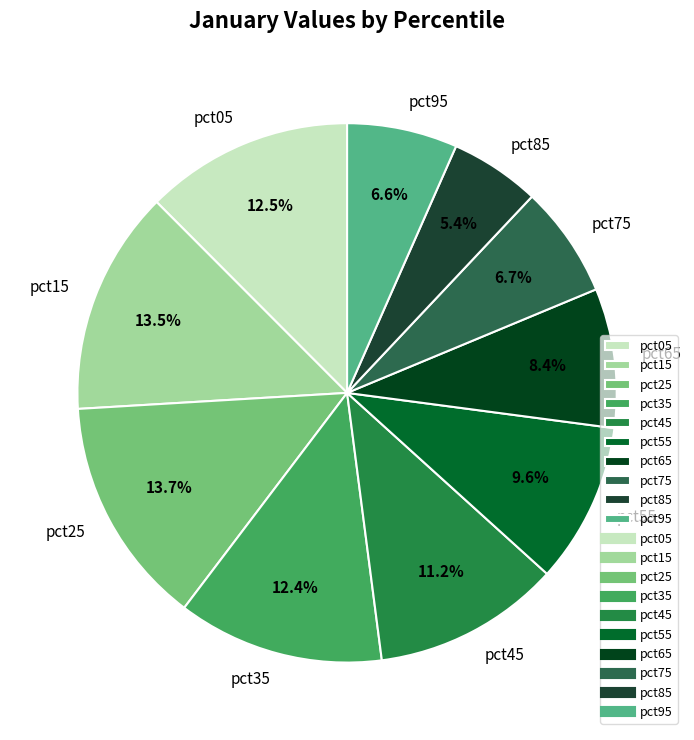

Is it true that pct25 is 28% of the pie?

False